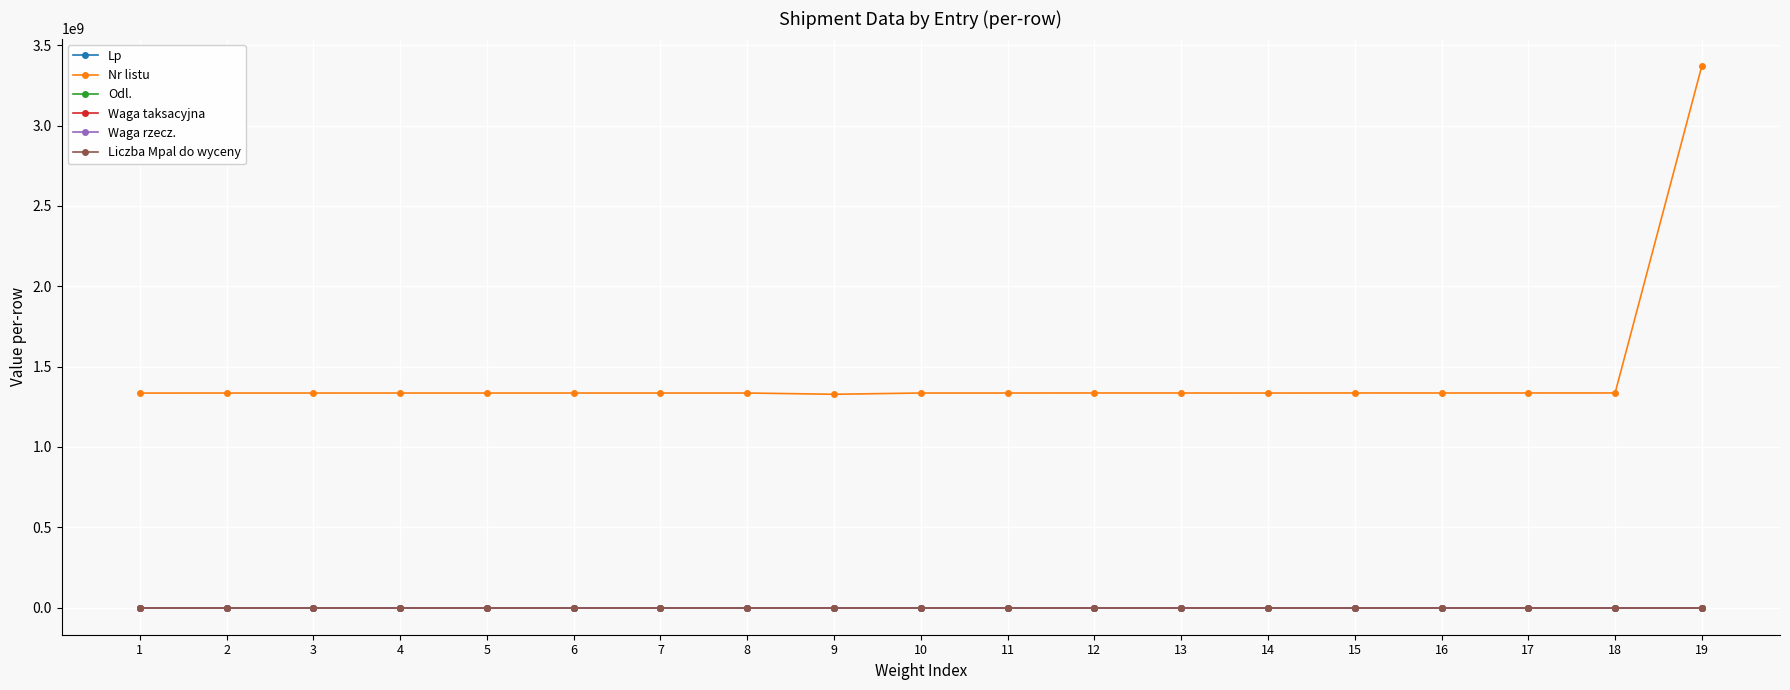

How many distinct data groups are displayed?

6